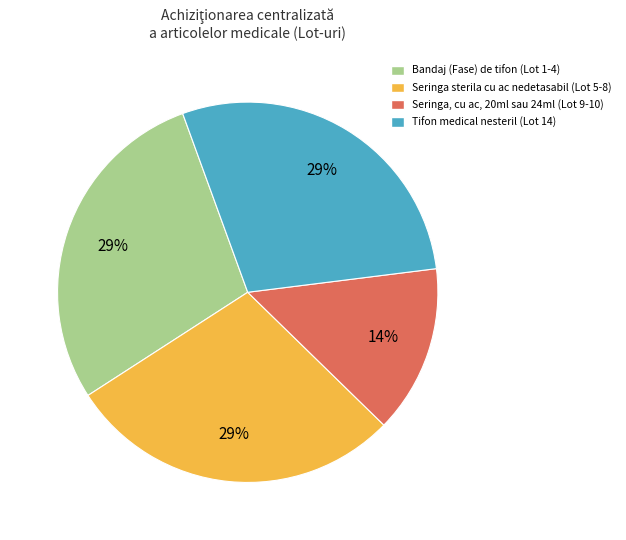

Which slice is the smallest?

Seringa, cu ac, 20ml sau 24ml